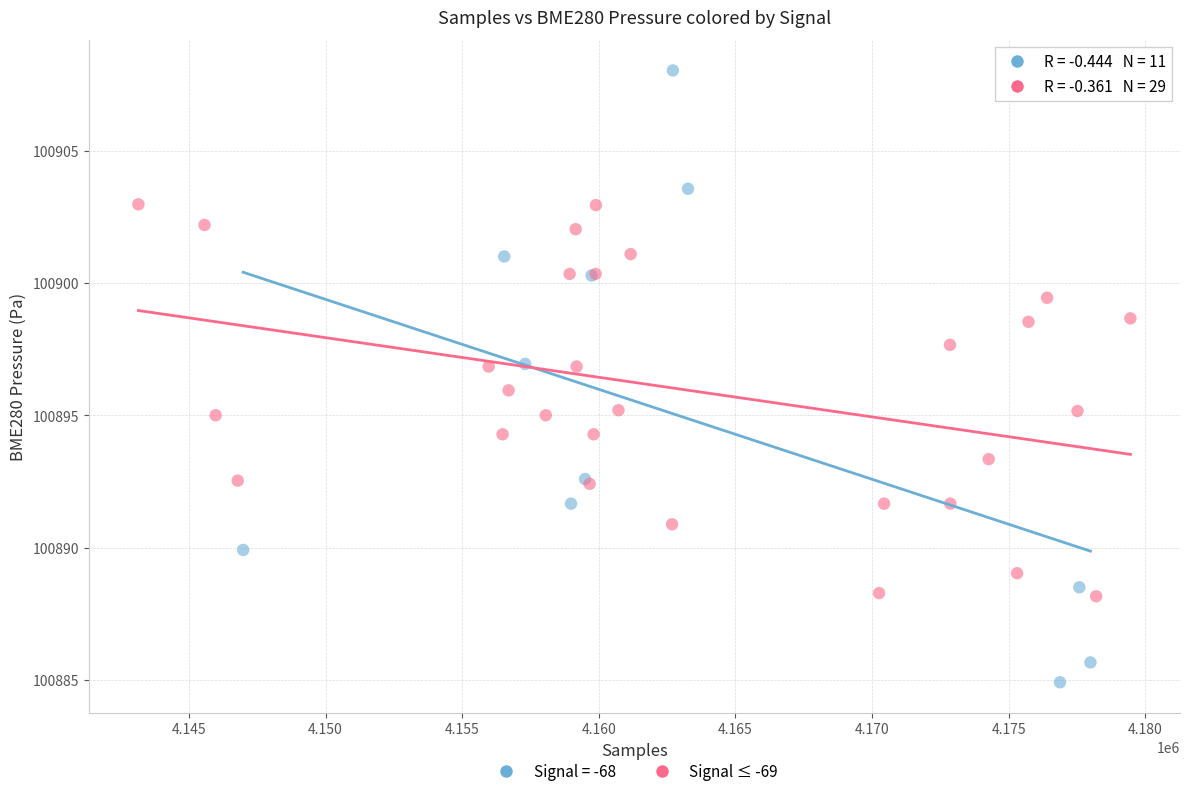

Which series has the widest spread of Y values?

Signal = -68